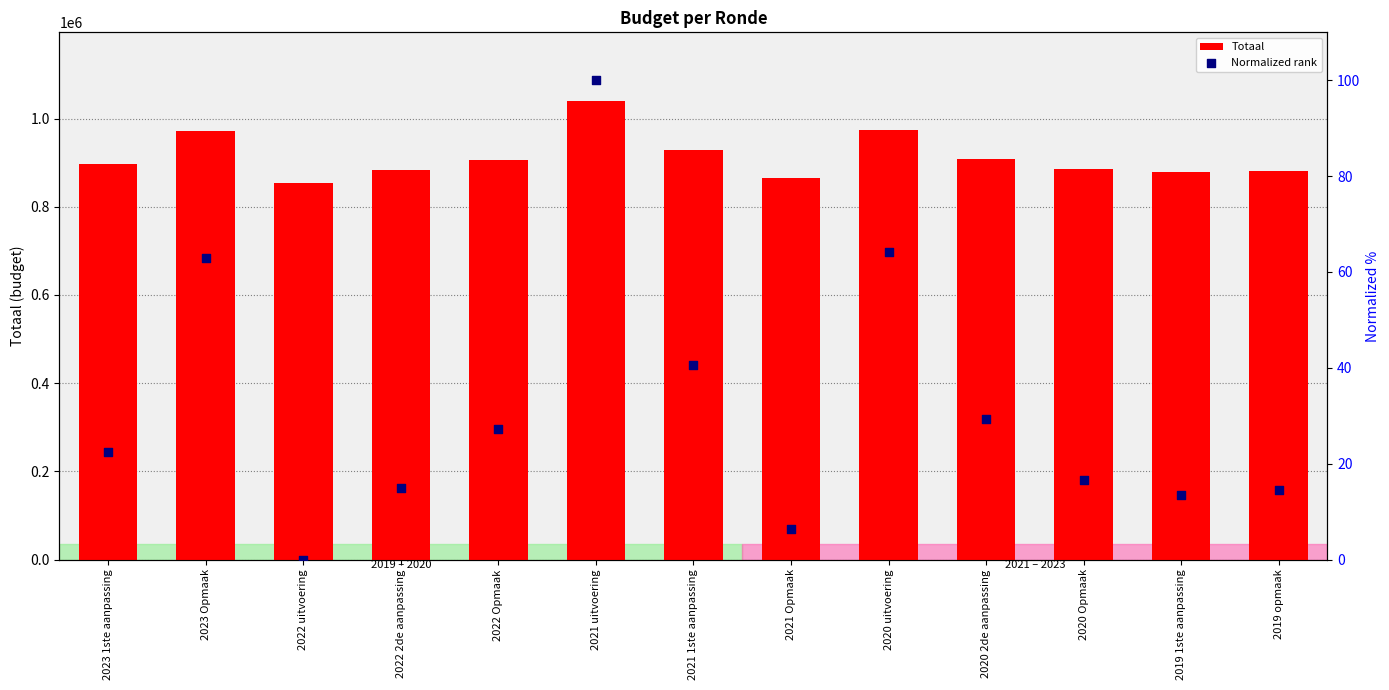

Is the value of Totaal at 2019 opmaak greater than the value of Normalized rank at 2023 1ste aanpassing?

Yes